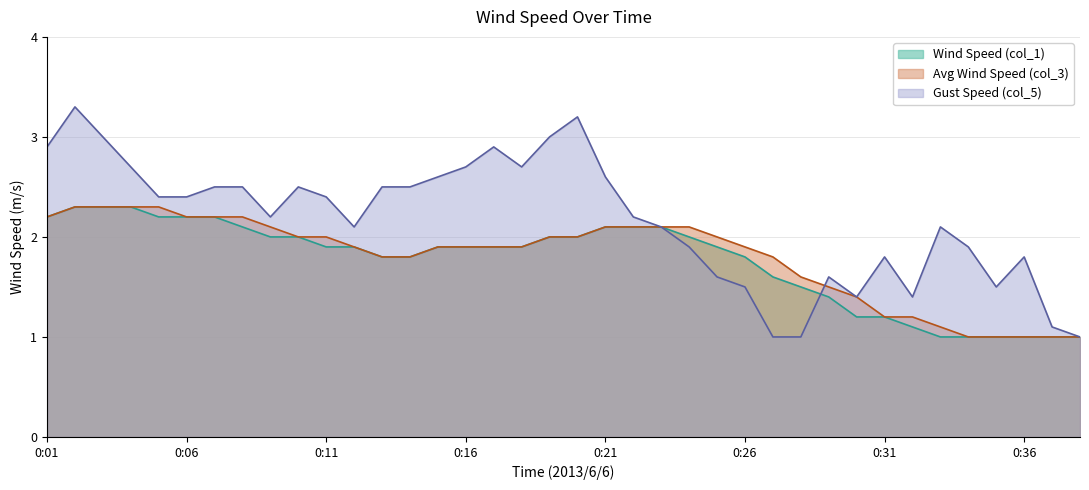

What is the total value across all series at 0:31?

4.2